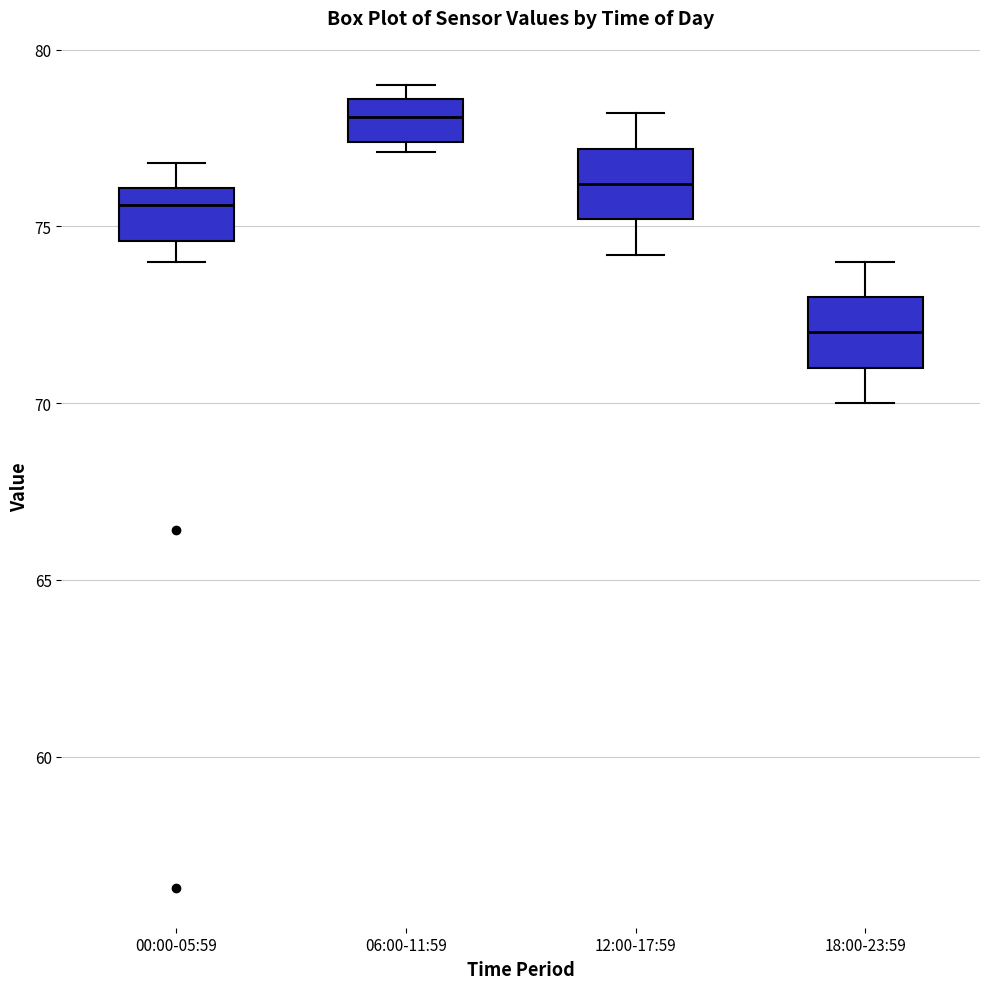

Reading left to right, read every box against the y-axis: the position of its median line, the range the box covers, and the ends of its whiskers. The values are not printed on the chart, so give them approximately, as read against the axis.

00:00-05:59: median 75.5, box 74.5 to 76.0, whiskers 74.0 to 77.0
06:00-11:59: median 78.0, box 77.5 to 78.5, whiskers 77.0 to 79.0
12:00-17:59: median 76.0, box 75.0 to 77.0, whiskers 74.0 to 78.0
18:00-23:59: median 72.0, box 71.0 to 73.0, whiskers 70.0 to 74.0